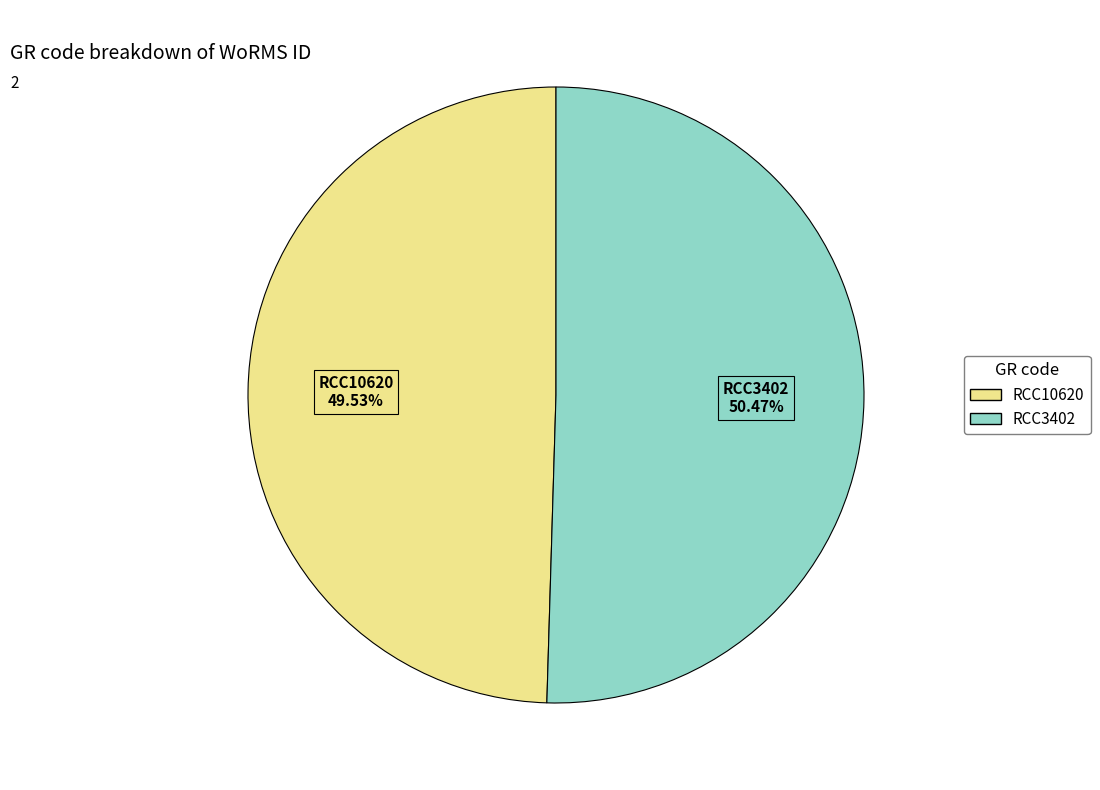

Combined, what portion of the pie is RCC10620 and RCC3402?

100.0%